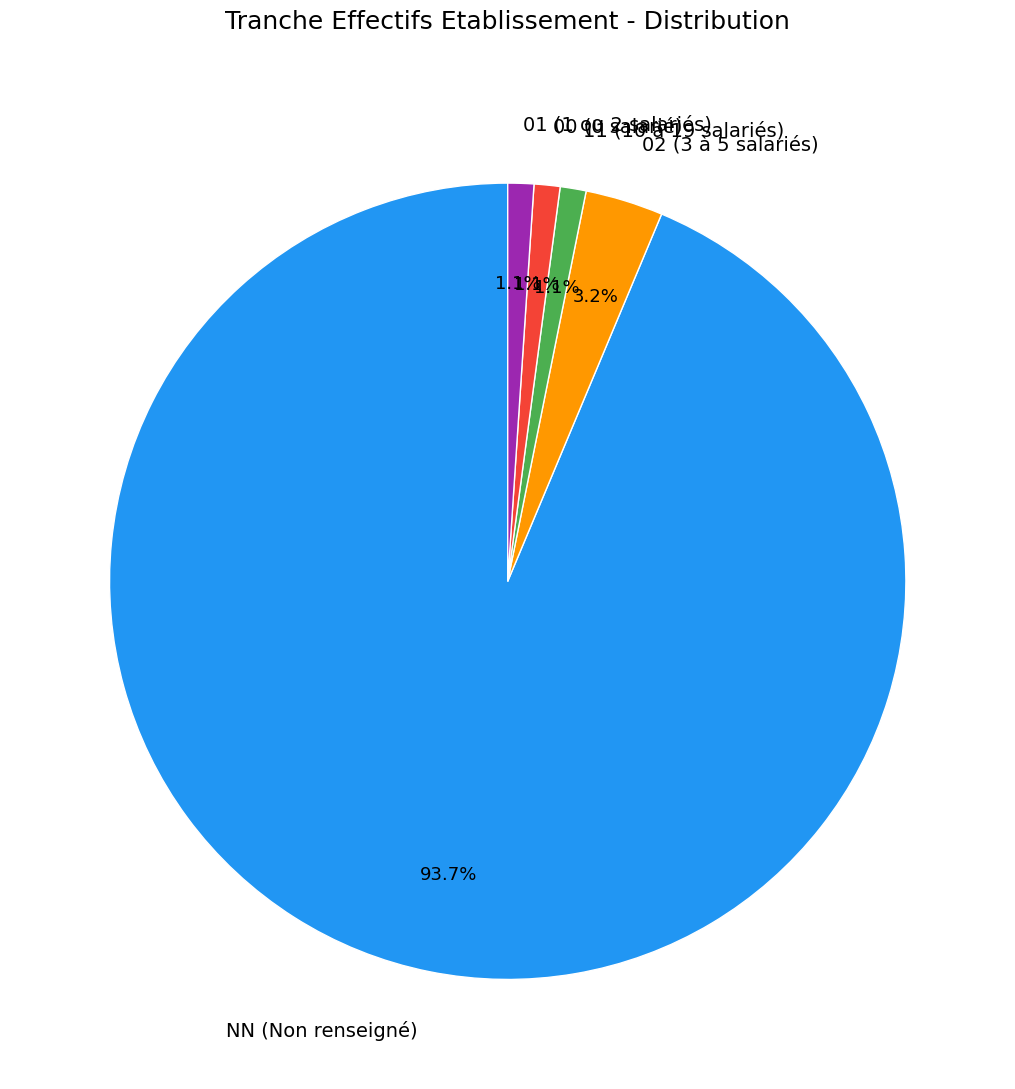

Does 11 account for over 50% of the chart?

No